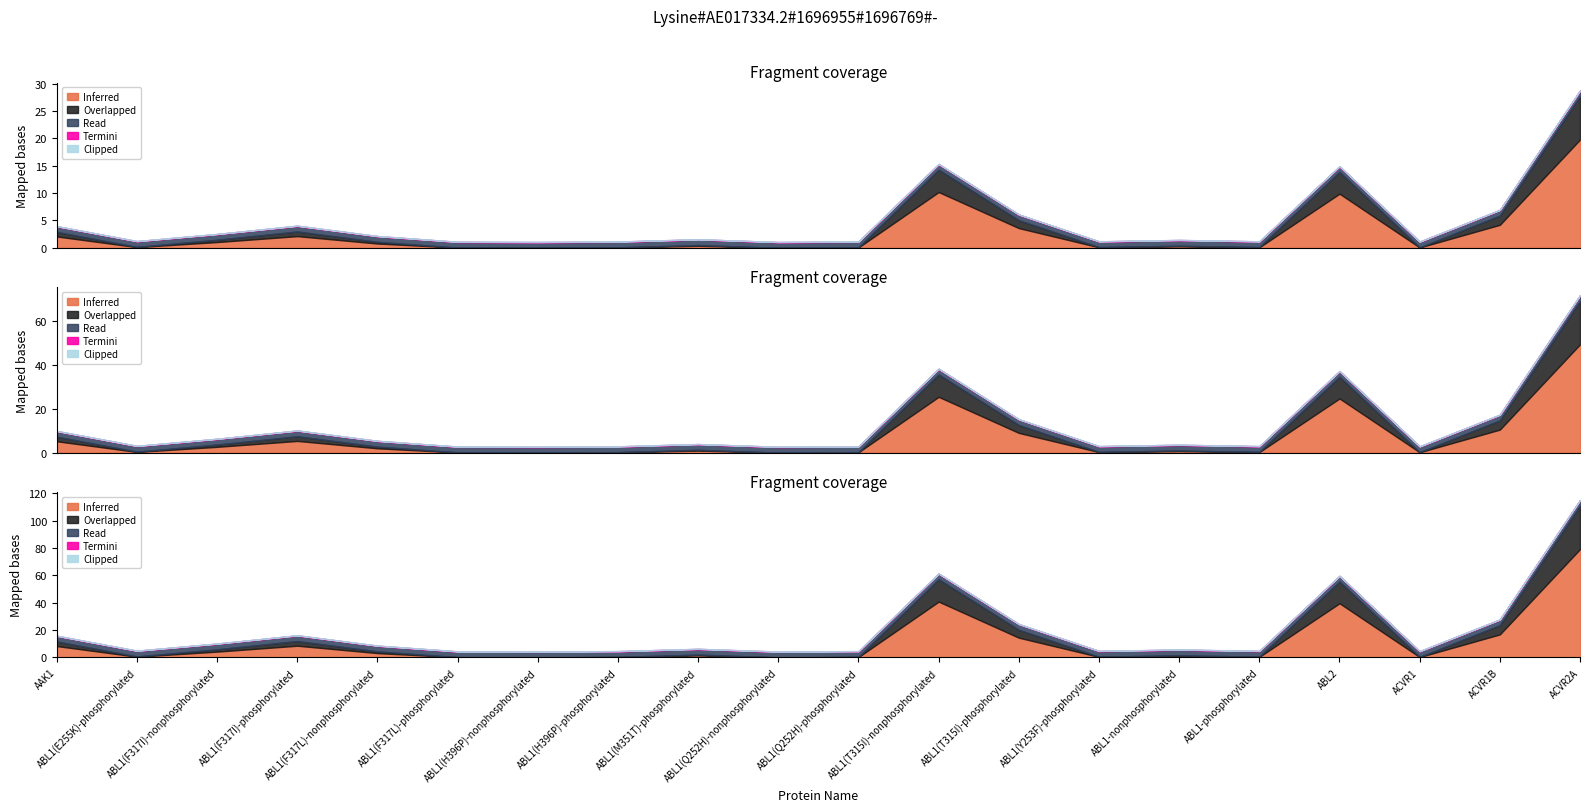

What position from the right is ABL1(F317I)-phosphorylated?

17